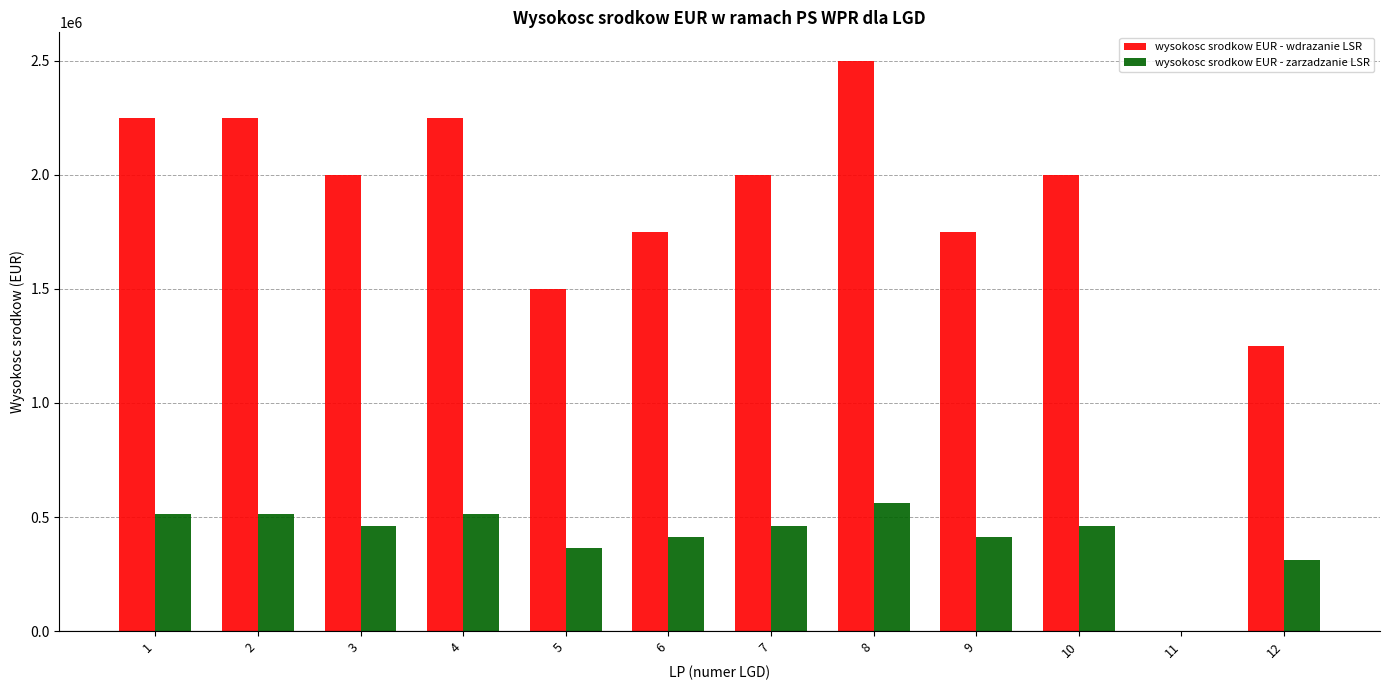

What is the sum of all wysokosc srodkow EUR - wdrazanie LSR values?

21500000